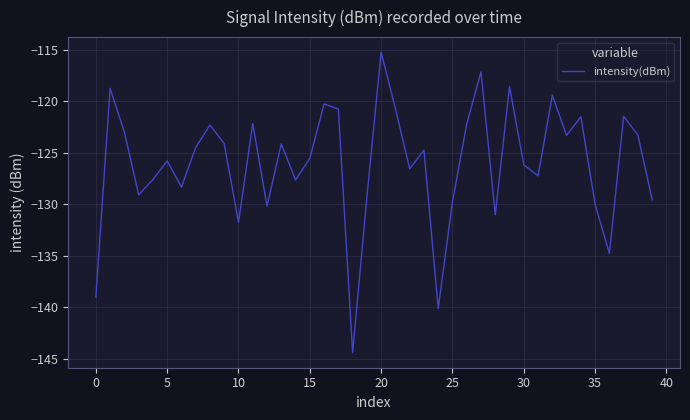

Does the chart have visible grid lines?

Yes